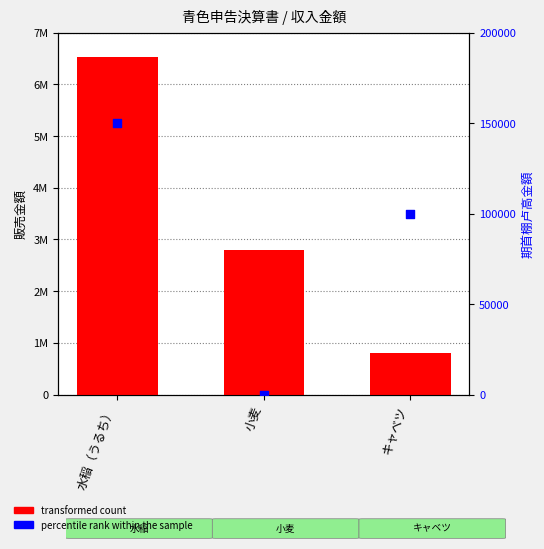

Which series has the widest spread of Y values?

transformed count